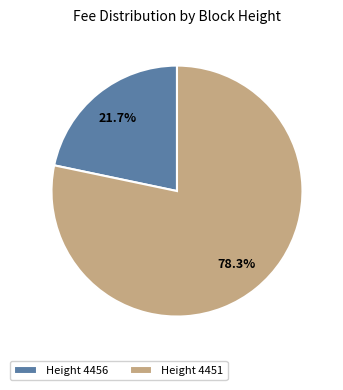

Which category has the biggest portion of the pie?

Height 4451